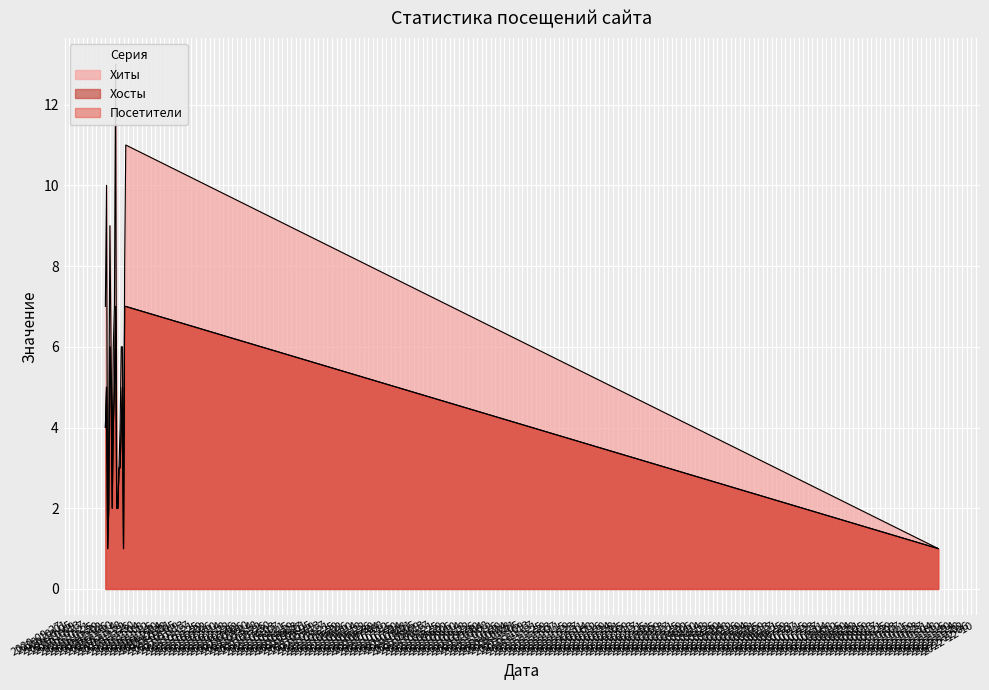

What is the label of the 19th point from the left?

2020-11-03